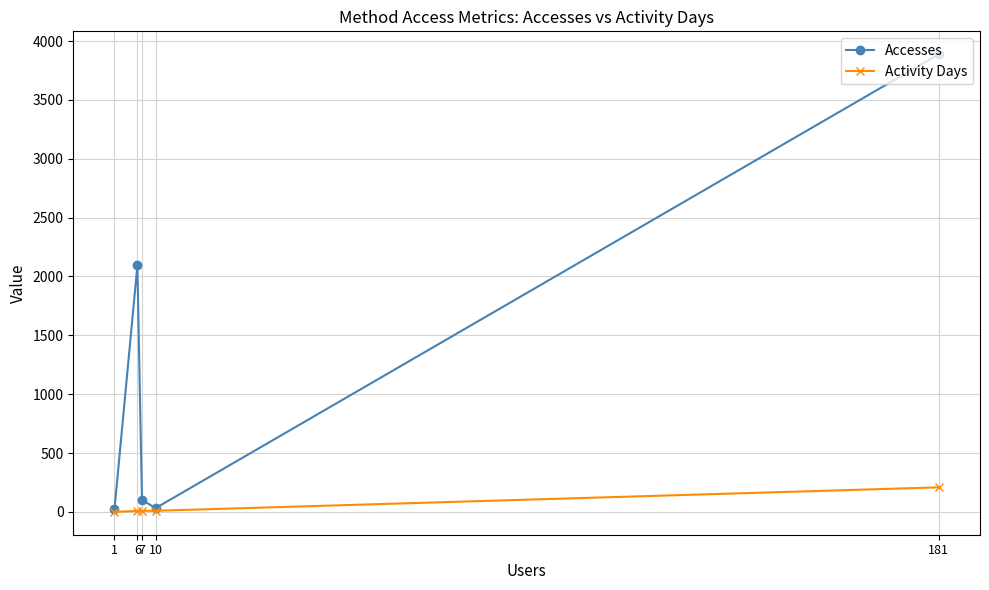

Between 1 and 10, which is larger?

10